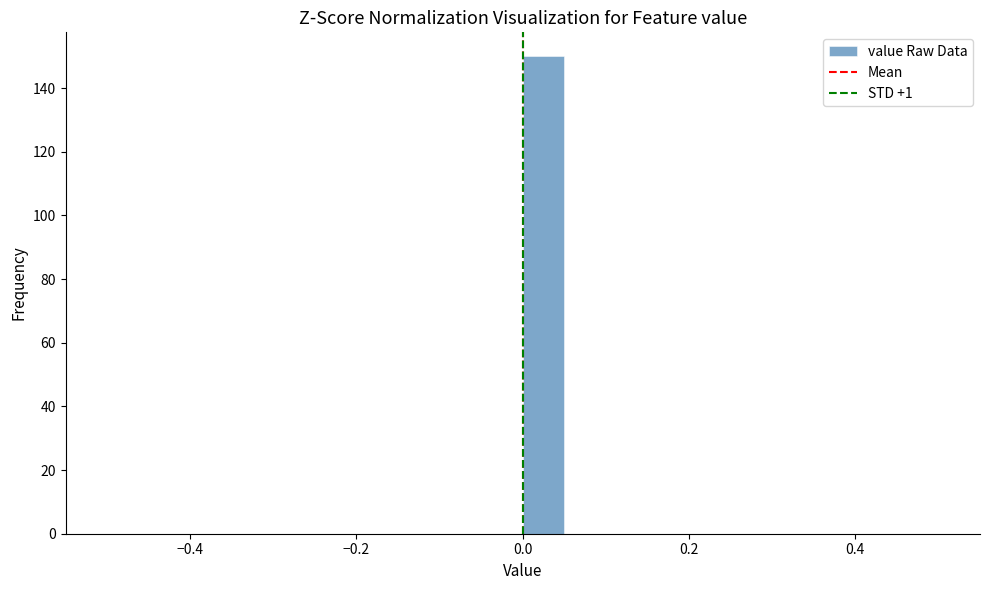

Around what value on the x-axis is the tallest bar? Give the approximate position of its centre, as read against the axis.

0.02